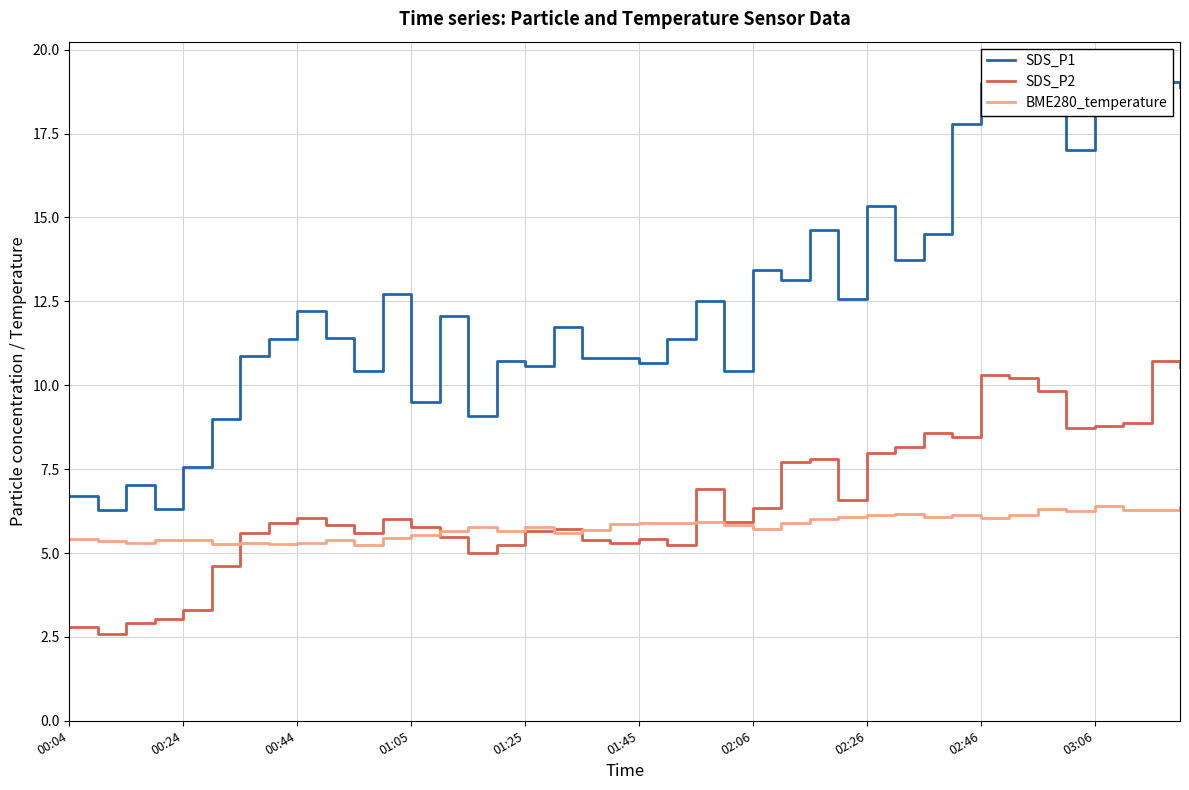

Which series has the largest total across all categories?

SDS_P1